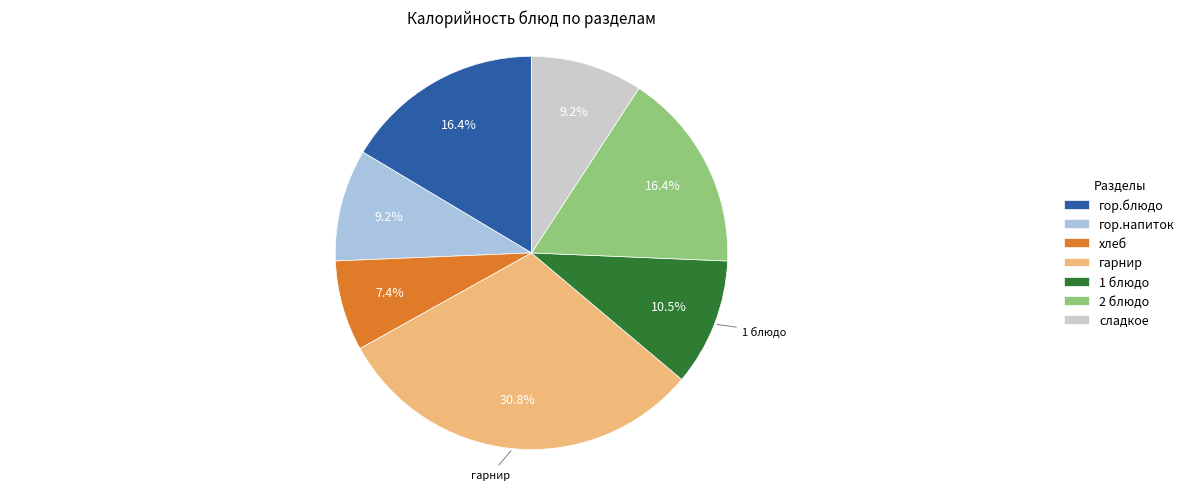

Which has a higher value, гарнир or хлеб?

гарнир